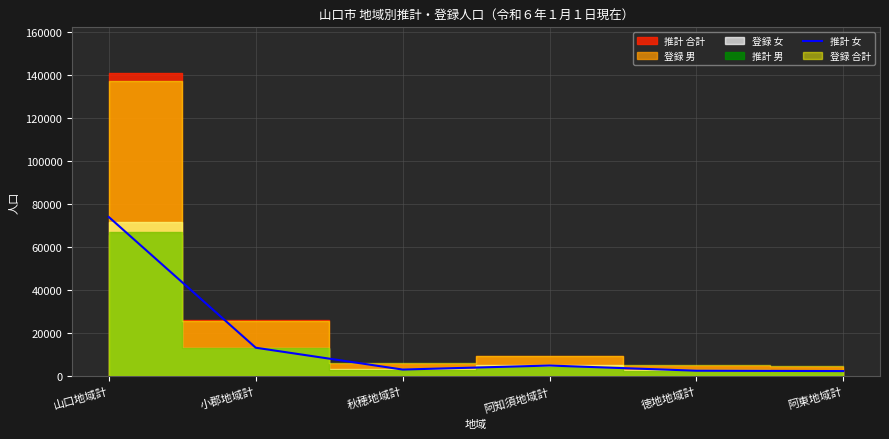

What is the label of the 3rd point from the right?

阿知須地域計